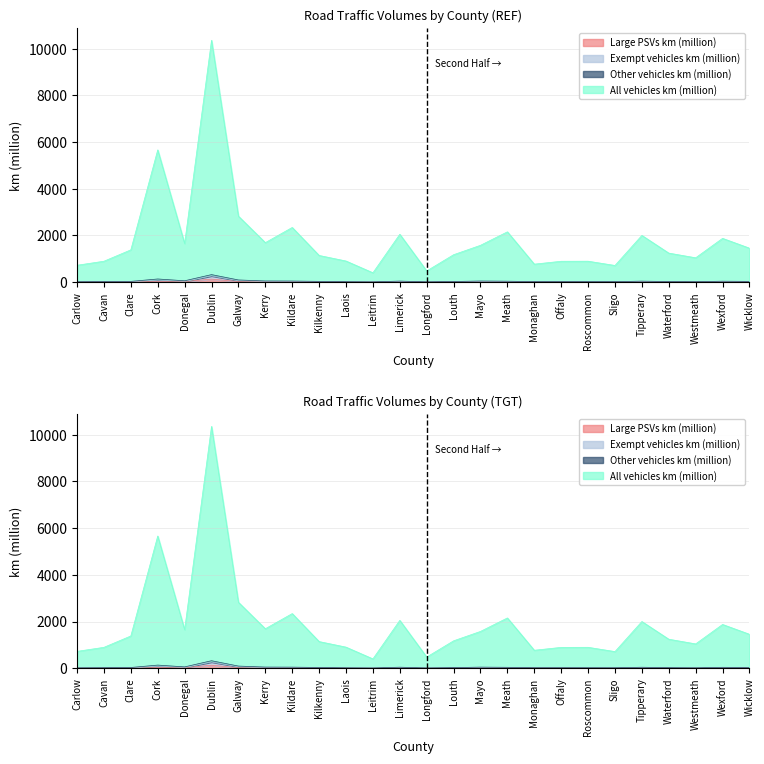

Is it true that Large PSVs km (million) equals 9 at Galway?

False